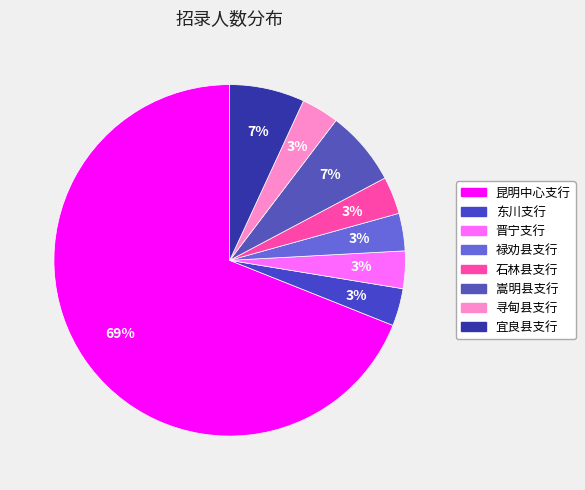

Does any single category account for the majority?

Yes